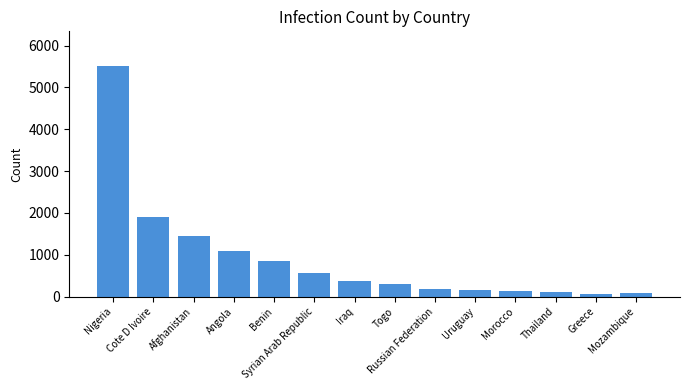

Which has a higher value, Uruguay or Nigeria?

Nigeria